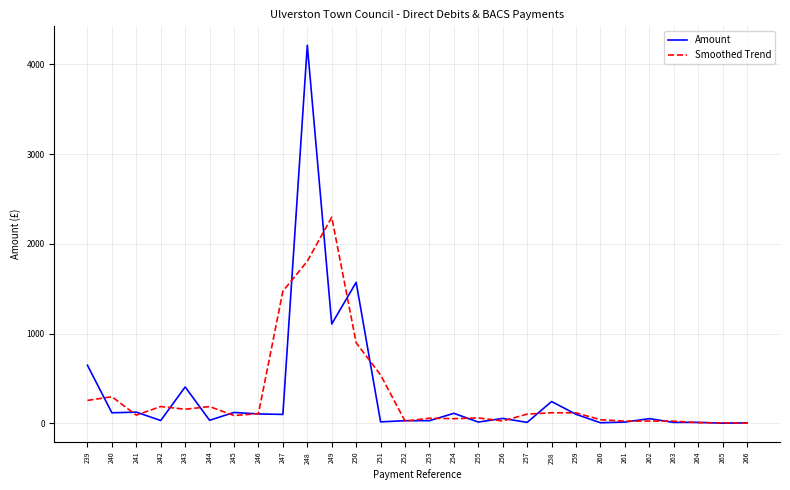

Read the Smoothed Trend value at 266.

1.8